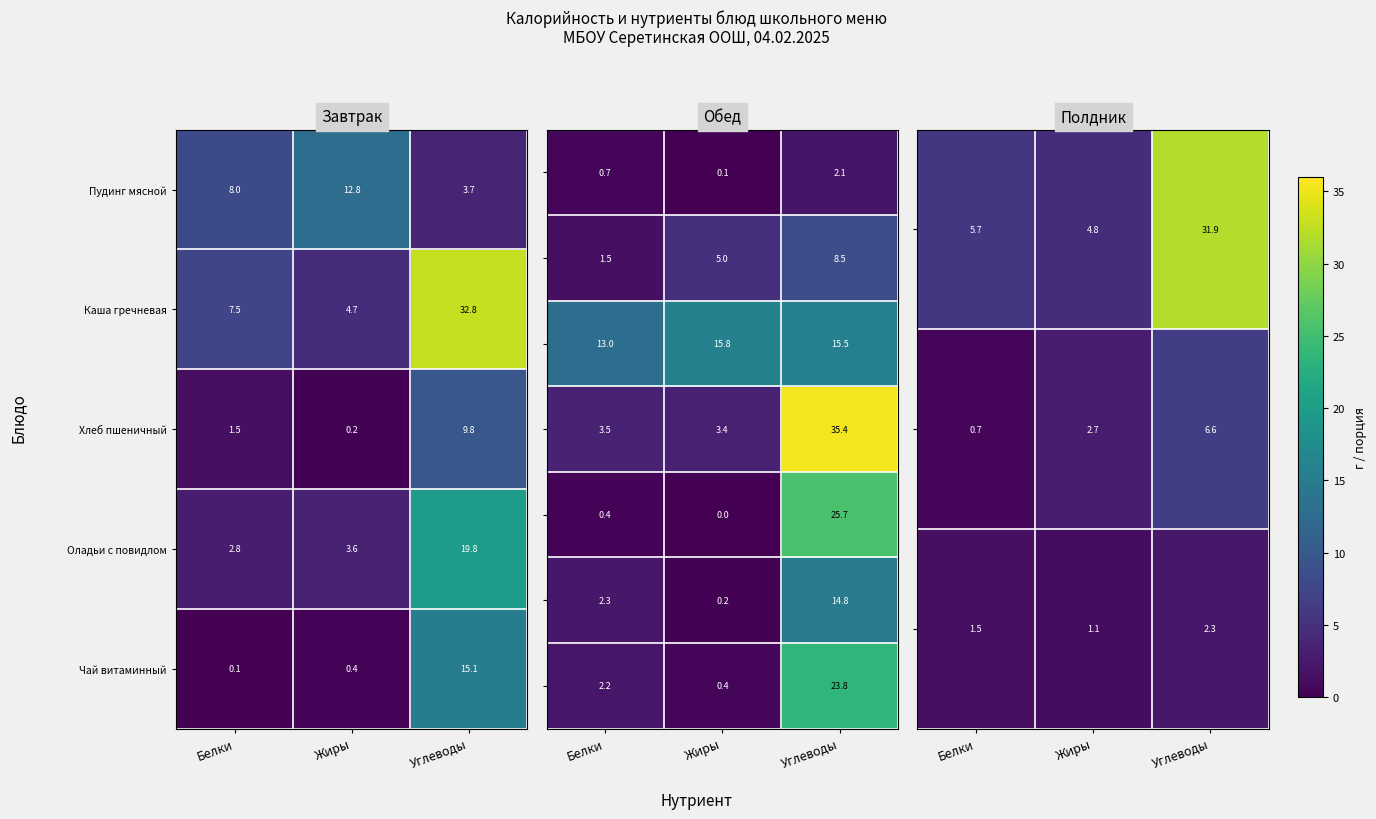

Is the value of Каша гречневая at Углеводы greater than the value of Чай витаминный at Жиры?

Yes